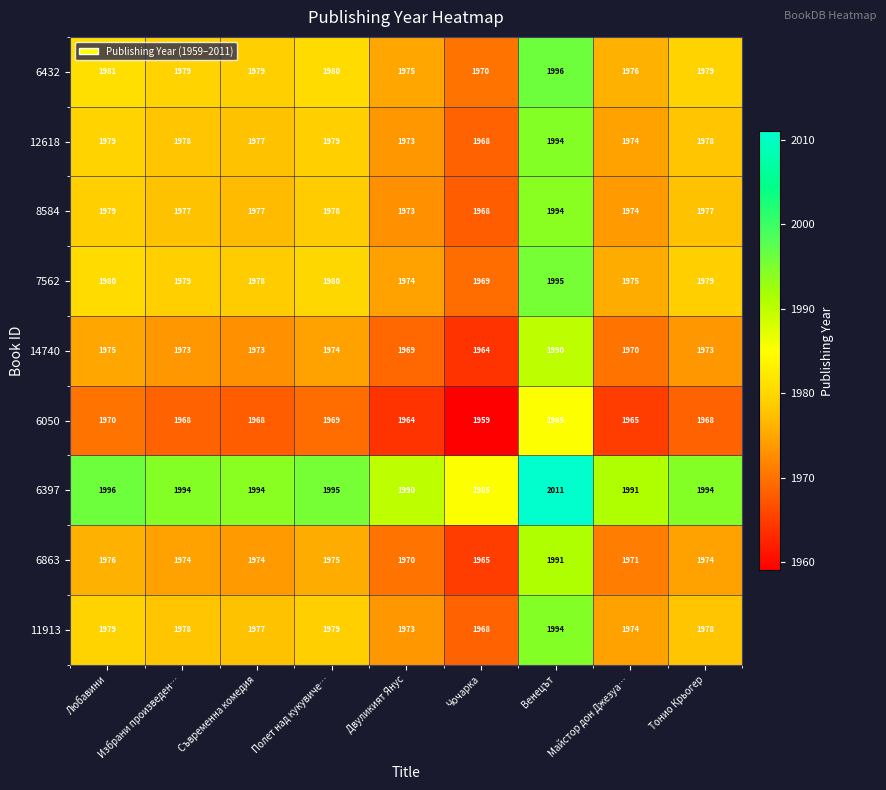

Which category has the lowest value in the 6397 series?

Чочарка